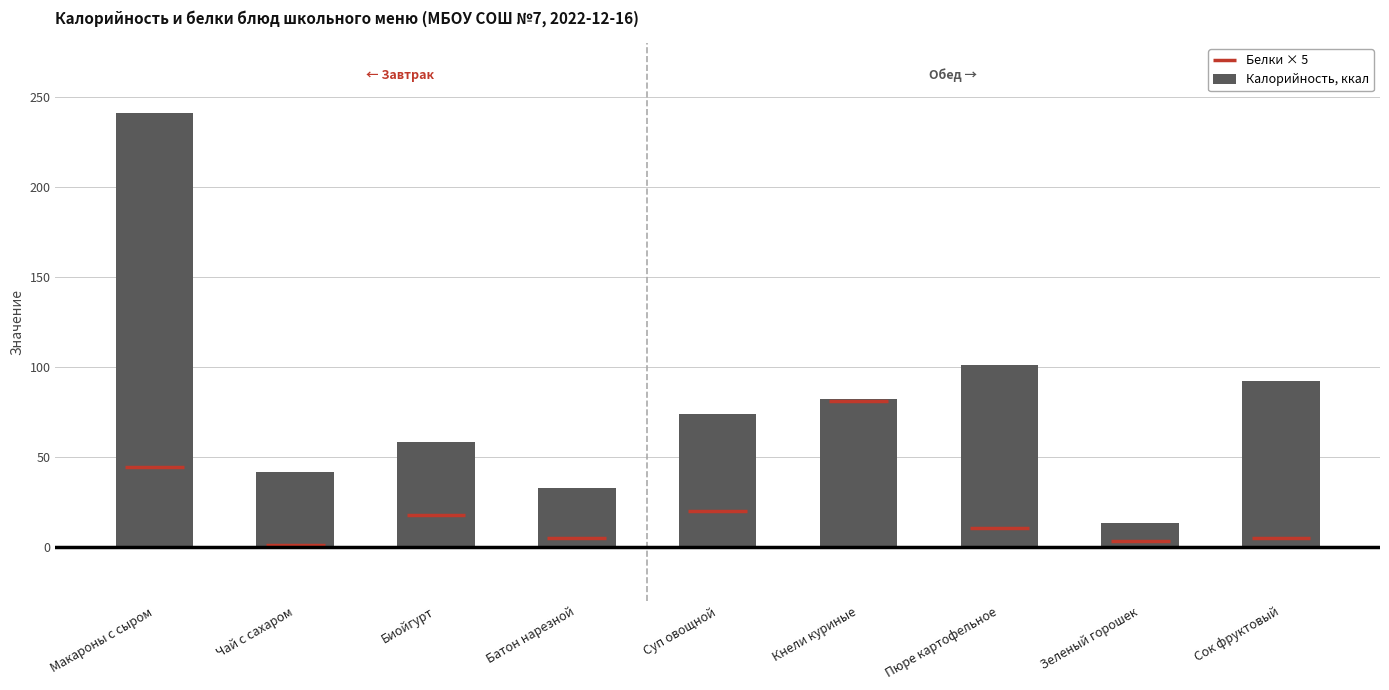

List the labels in order of value, largest first.

Макароны с сыром, Пюре картофельное, Сок фруктовый, Кнели куриные, Суп овощной, Биойгурт, Чай с сахаром, Батон нарезной, Зеленый горошек